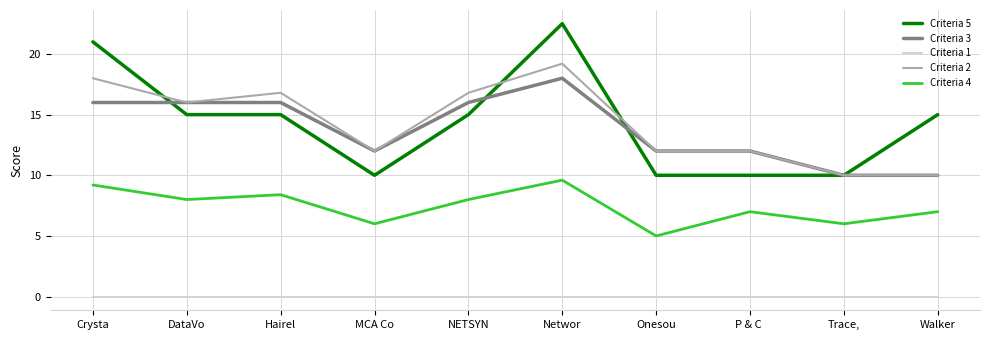

Reading left to right, extract all data points from this chart.

Criteria 5: 21.0	15.0	15.0	10.0	15.0	22.5	10.0	10.0	10.0	15.0
Criteria 3: 16.0	16.0	16.0	12.0	16.0	18.0	12.0	12.0	10.0	10.0
Criteria 1: 0.0	0.0	0.0	0.0	0.0	0.0	0.0	0.0	0.0	0.0
Criteria 2: 18.0	16.0	16.8	12.0	16.8	19.2	12.0	12.0	10.0	10.0
Criteria 4: 9.2	8.0	8.4	6.0	8.0	9.6	5.0	7.0	6.0	7.0